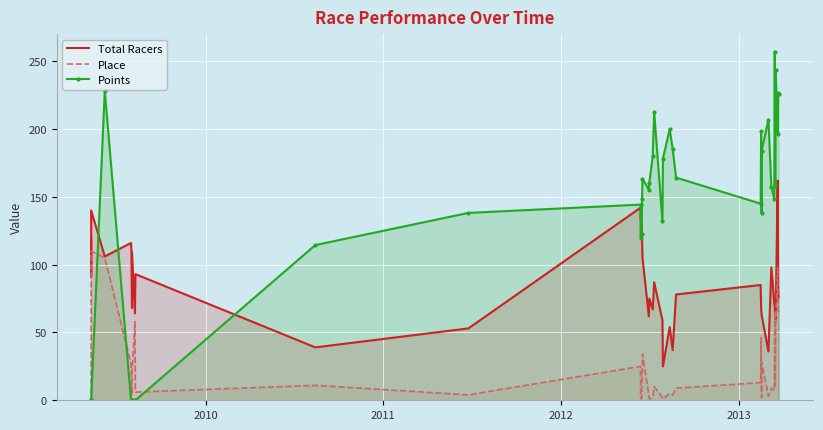

The value of Total Racers at 14 is 201.8. True or false?

False